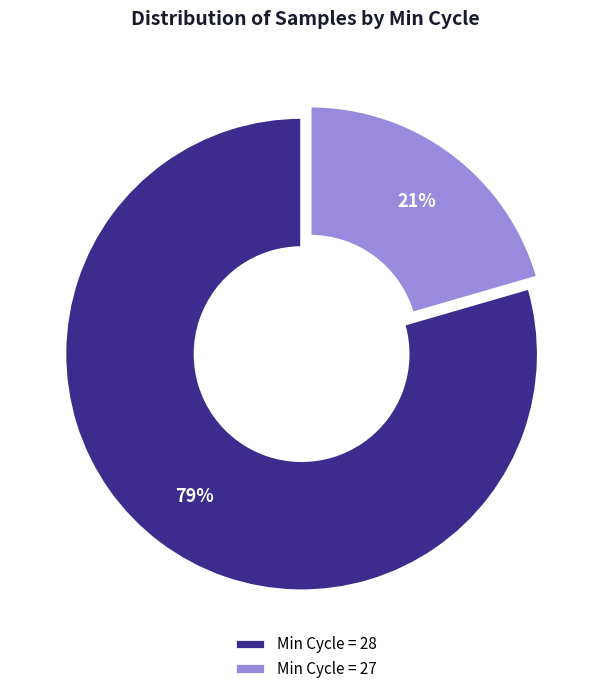

How many segments does this pie chart have?

2